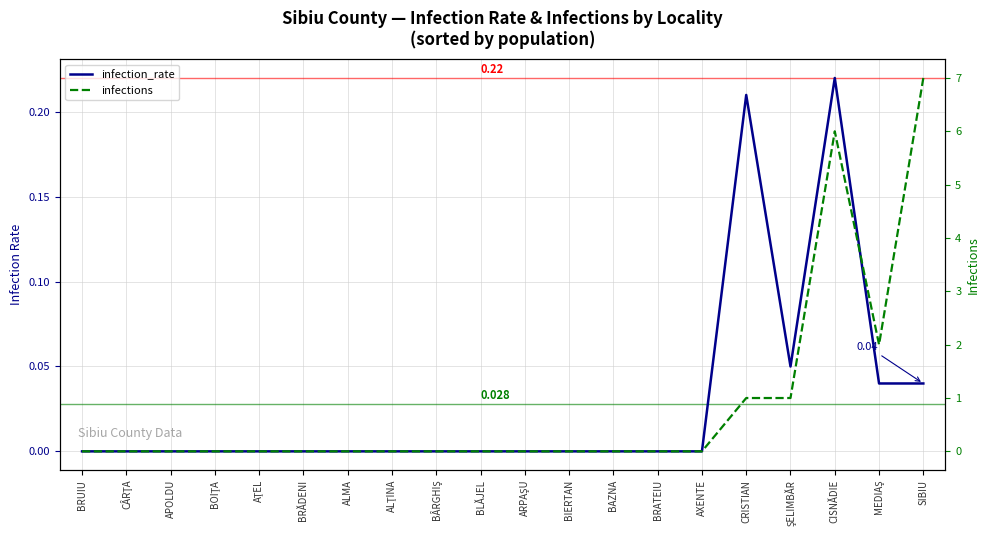

How many series are shown in this chart?

2